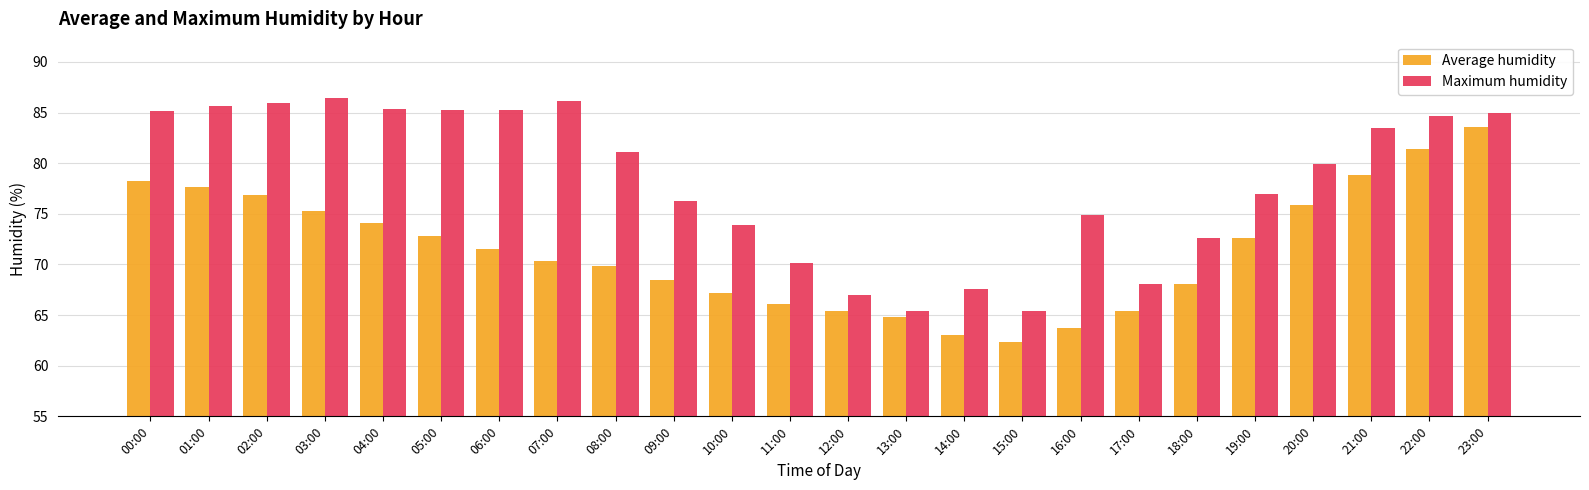

What is the average value of the Average humidity series?

71.4